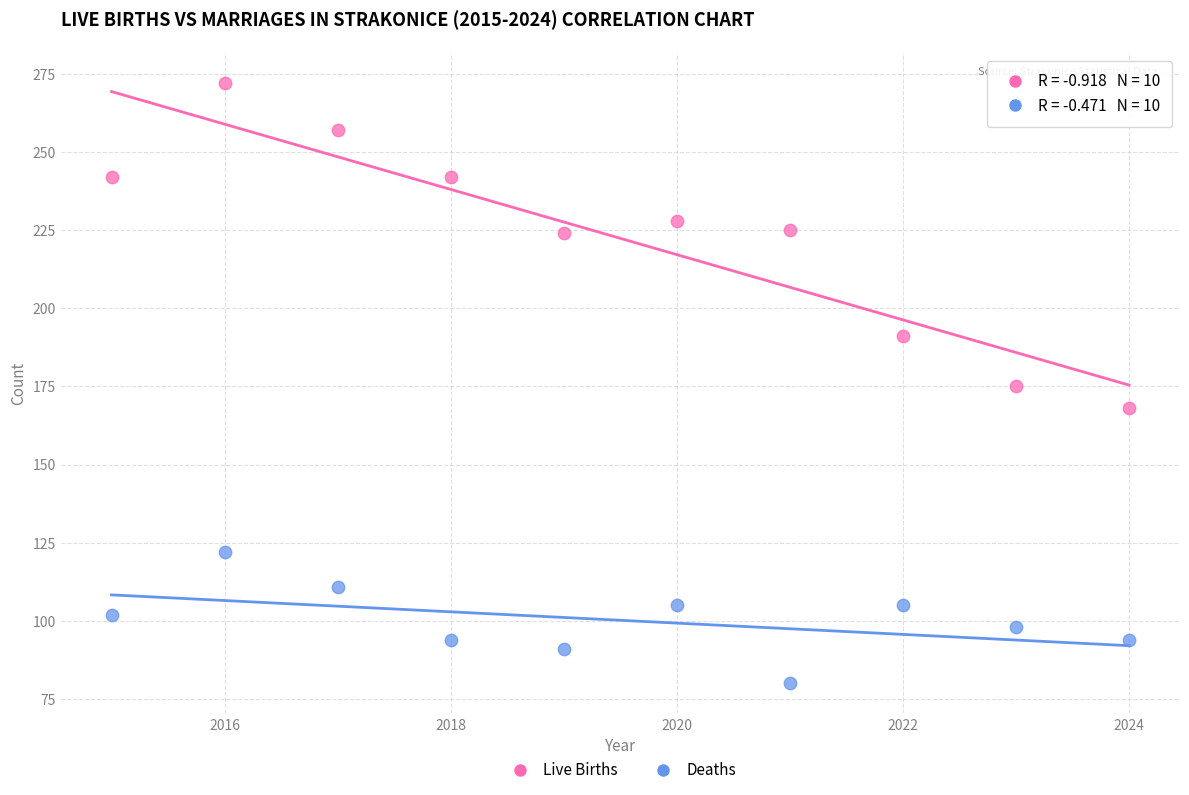

What is the X range (max minus min) for the scatter plot?

9